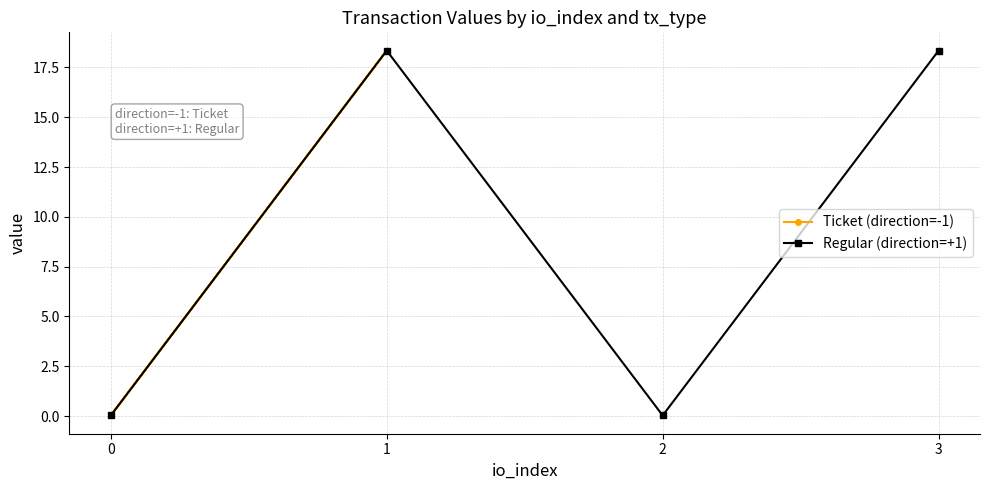

How many values in the Regular (direction=+1) series exceed 18?

2